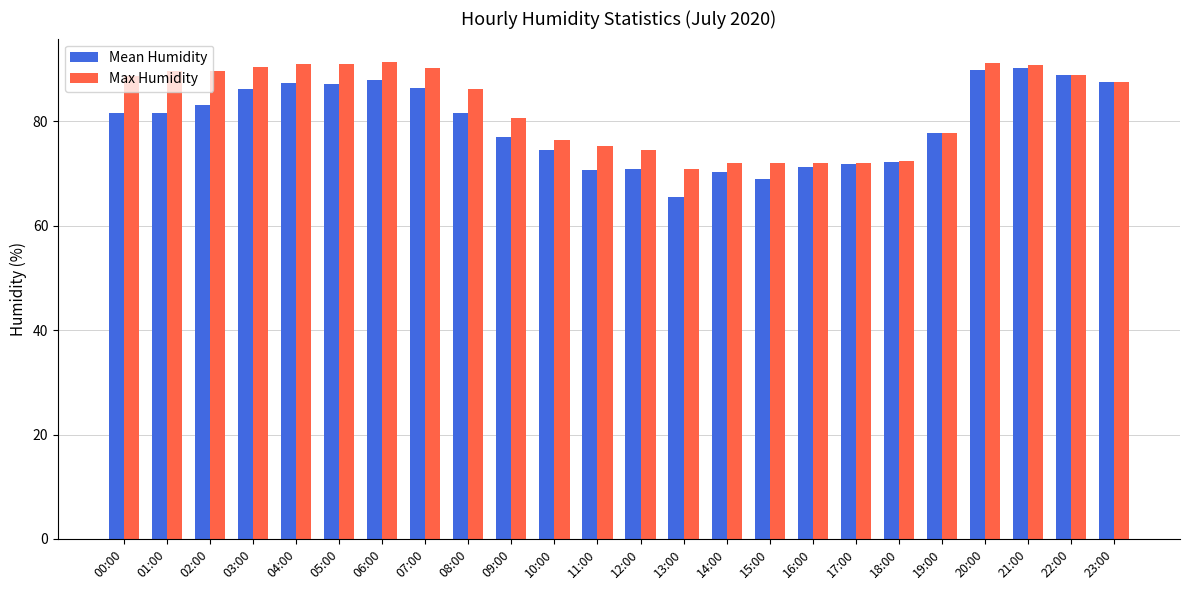

What value does the Max Humidity series have at 21:00?

90.8